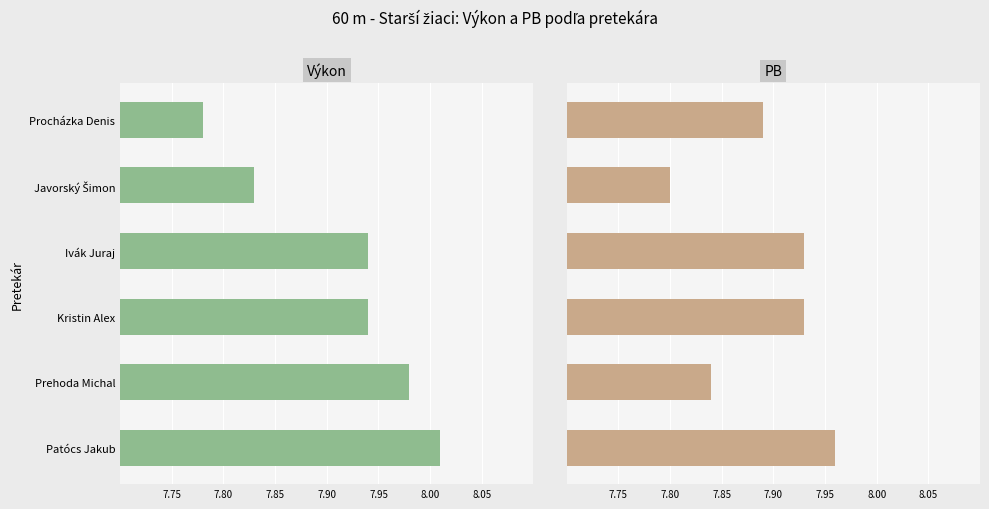

Which series has the largest range (max minus min)?

Výkon